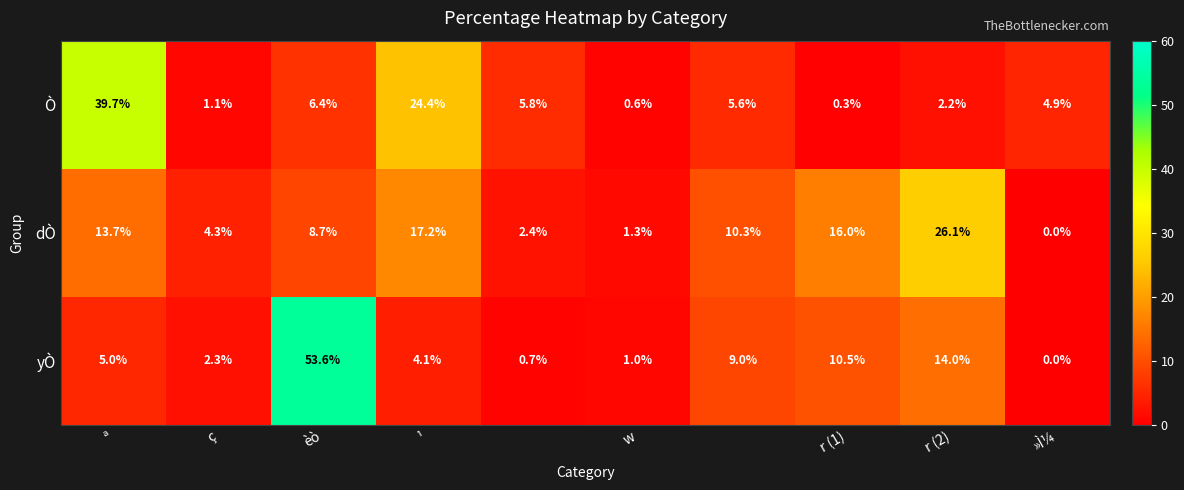

What is the sum of all yÒ values?

100.2